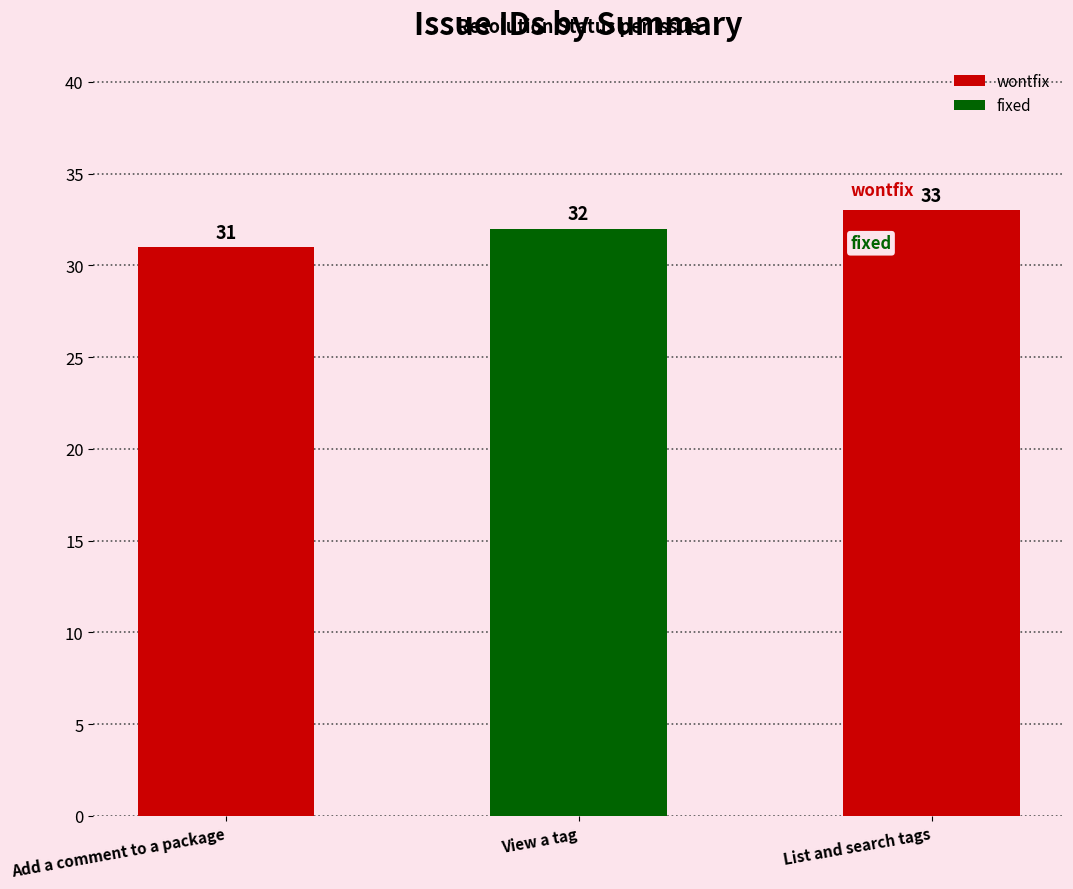

The chart shows a value of 46 at View a tag. True or false?

False